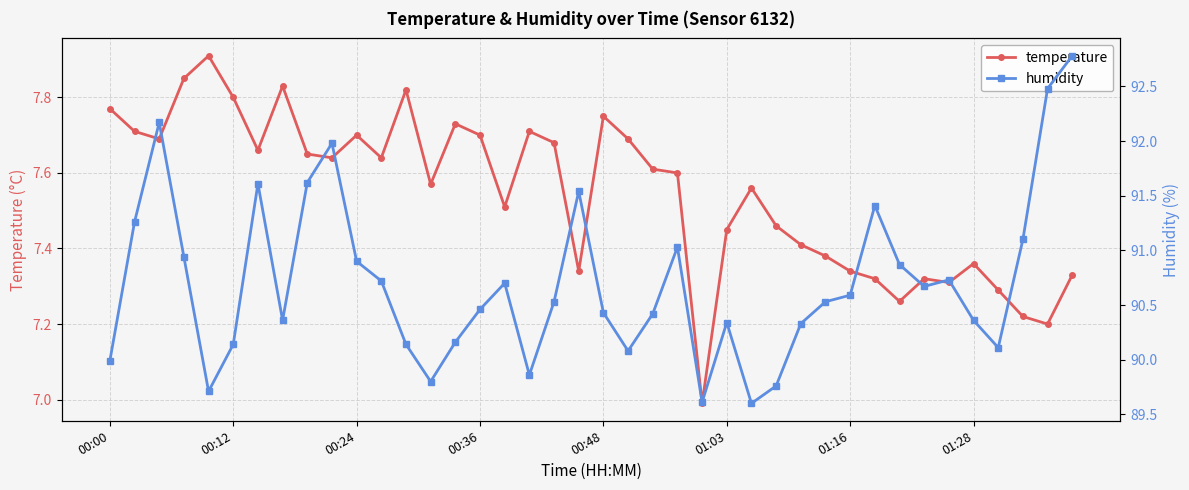

What is the lowest value of the humidity series?

89.6